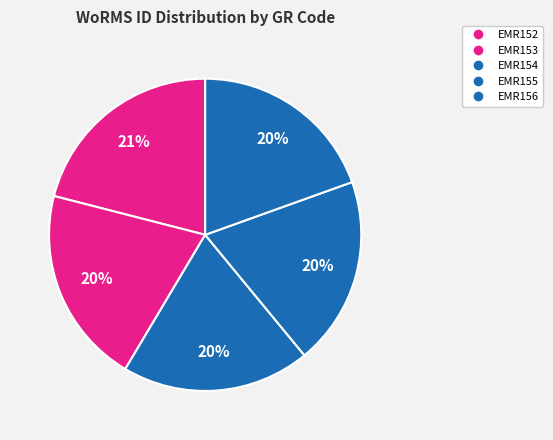

How many segments does this pie chart have?

5